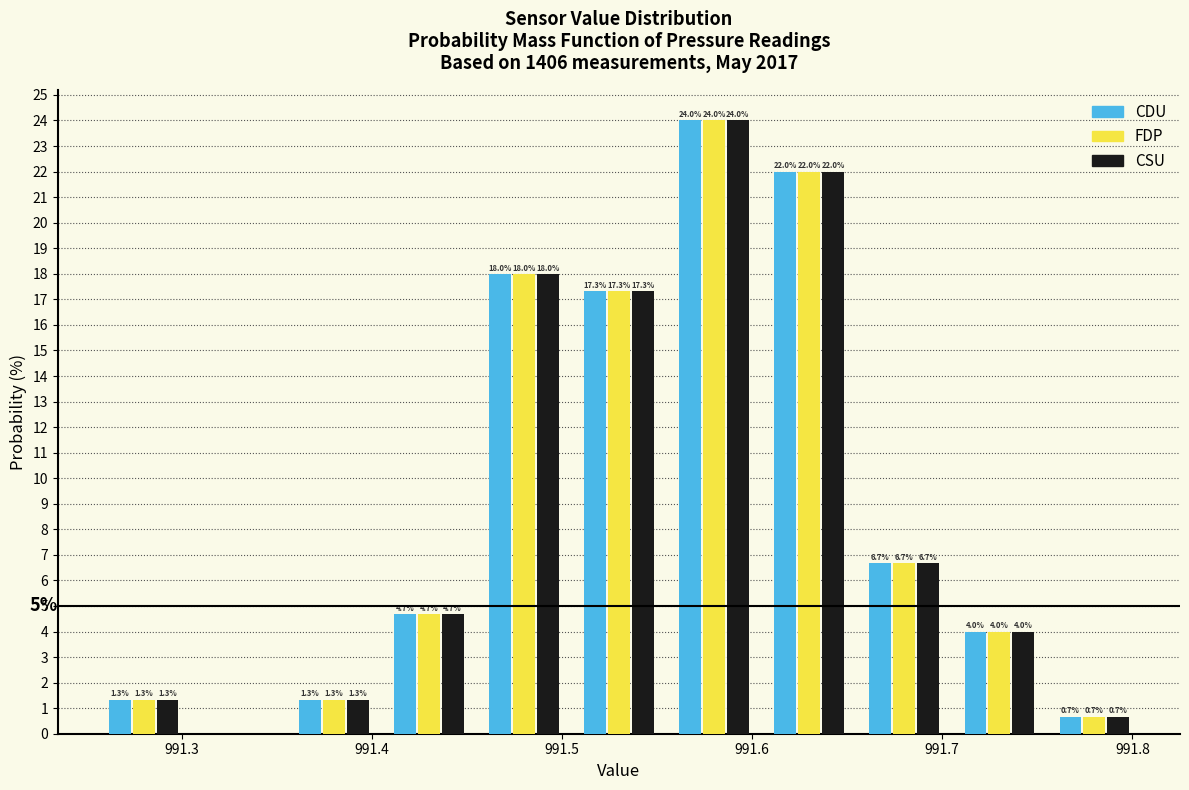

In the FDP series, which range on the x-axis has the tallest bar?

991.555 to 991.605